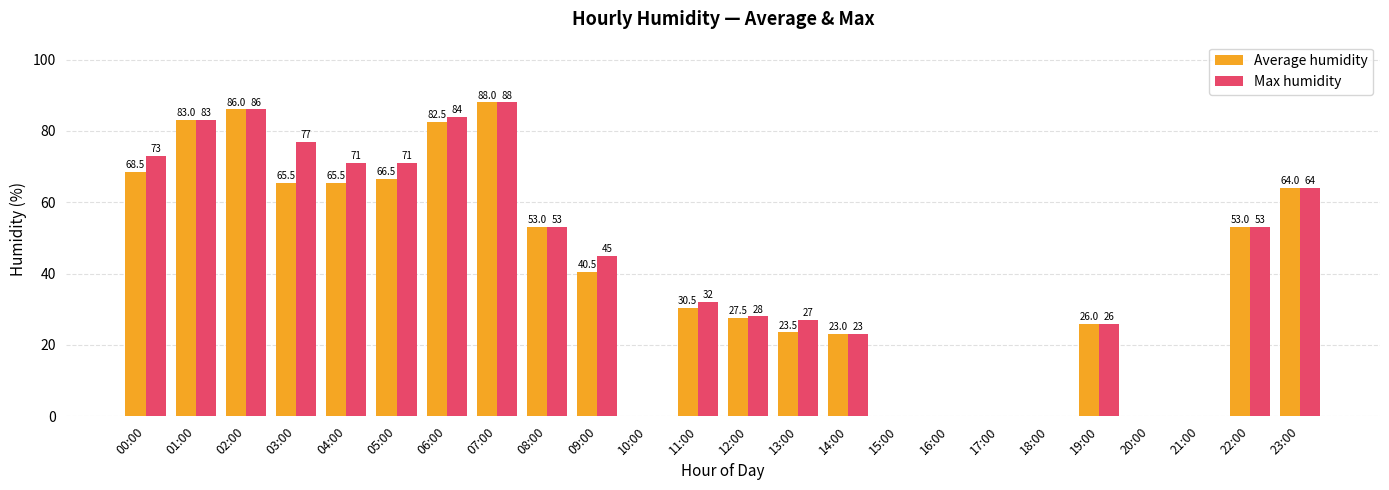

Read the Max humidity value at 14:00.

23.0